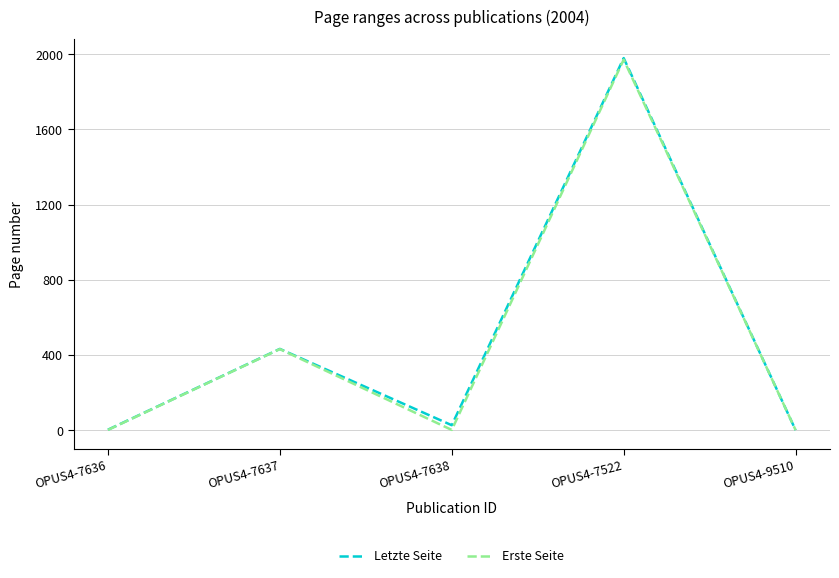

Is the value of Erste Seite at OPUS4-9510 greater than the value of Letzte Seite at OPUS4-7637?

No